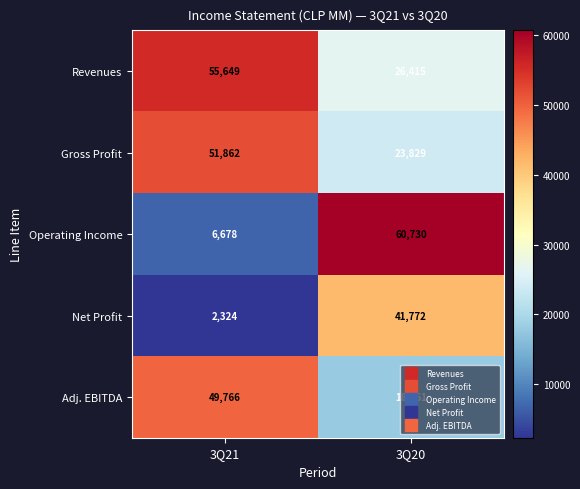

Which category has the lowest value across all series?

3Q21